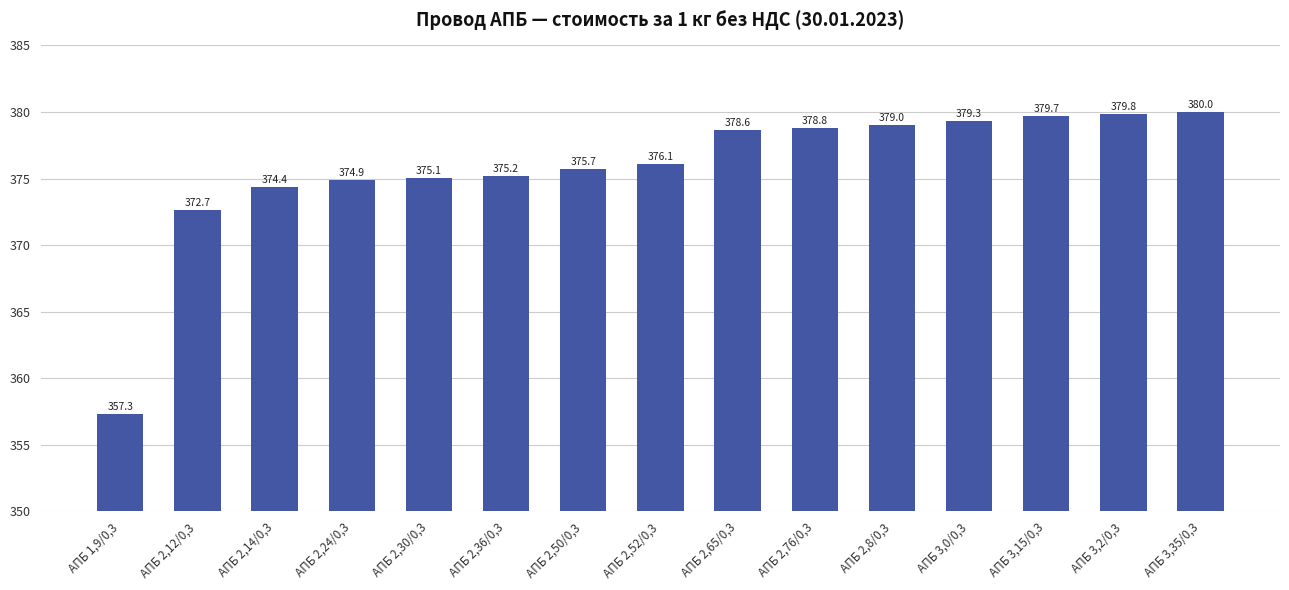

What is the change in value from АПБ 2,65/0,3 to АПБ 3,0/0,3?

+0.7